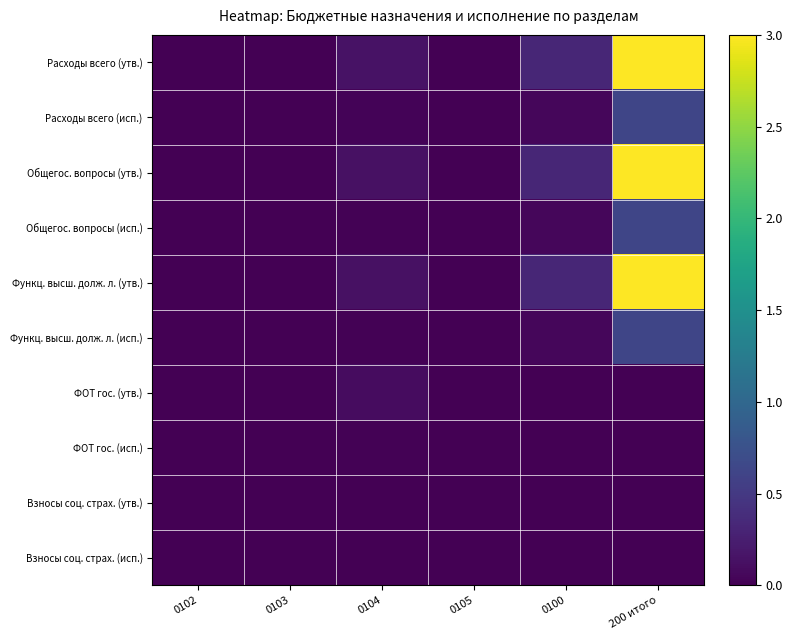

Which series has the widest spread of values?

Расходы всего (утв.)